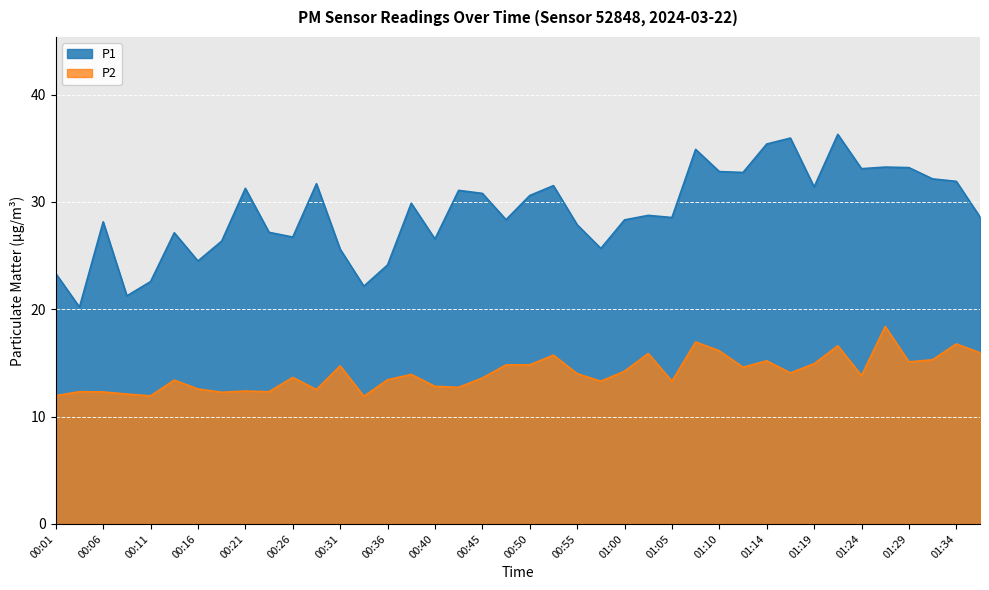

At which category does P2 reach its first local valley?

00:11